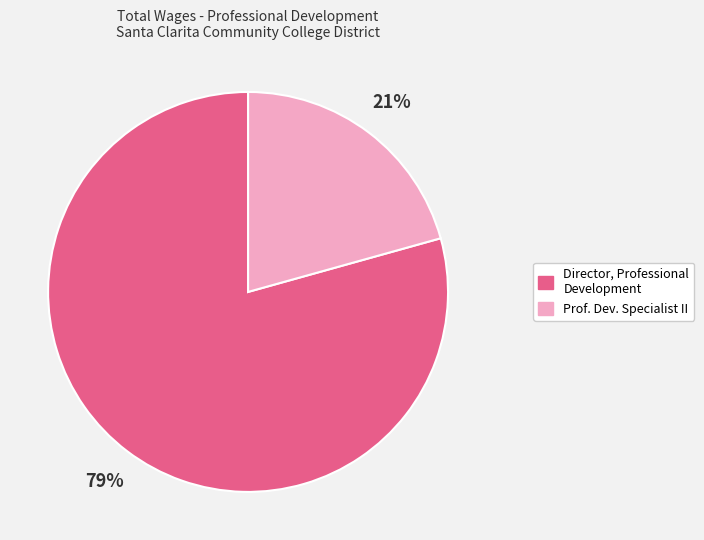

Is it true that Director, Professional Development is 94% of the pie?

False